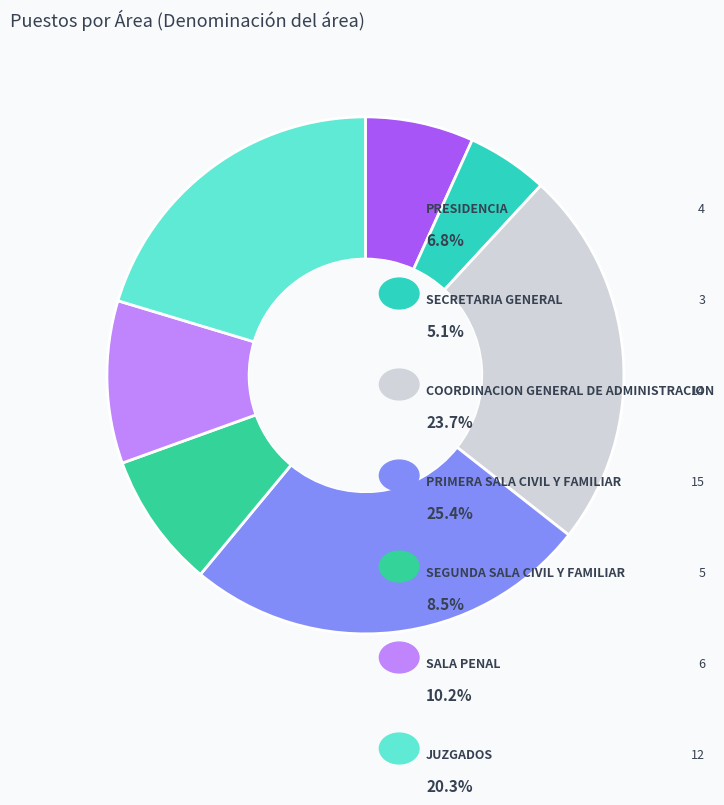

Rank the categories by value from lowest to highest.

SECRETARIA GENERAL, PRESIDENCIA, SEGUNDA SALA CIVIL Y FAMILIAR, SALA PENAL, JUZGADOS, COORDINACION GENERAL DE ADMINISTRACION, PRIMERA SALA CIVIL Y FAMILIAR